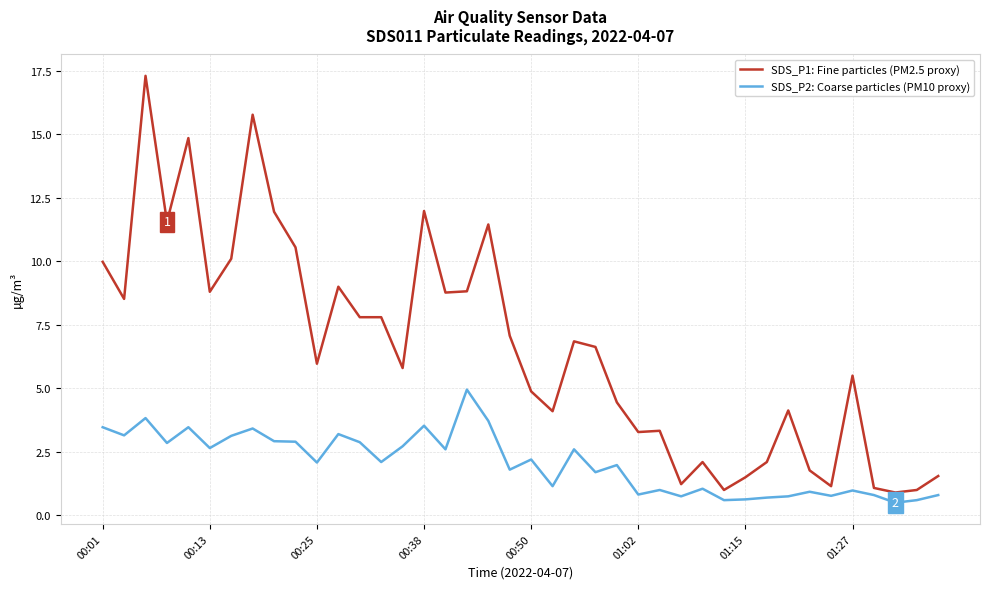

Which series has the largest total across all categories?

SDS_P1: Fine particles (PM2.5 proxy)